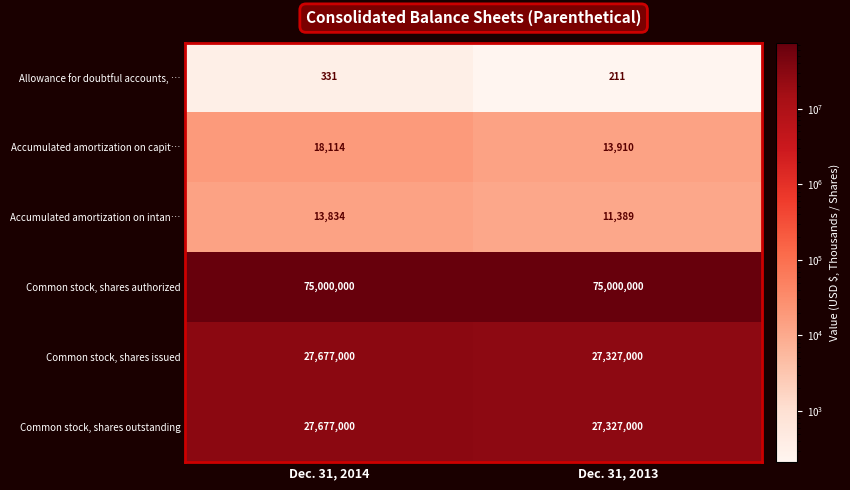

What is the average value of the Common stock, shares issued series?

27502000